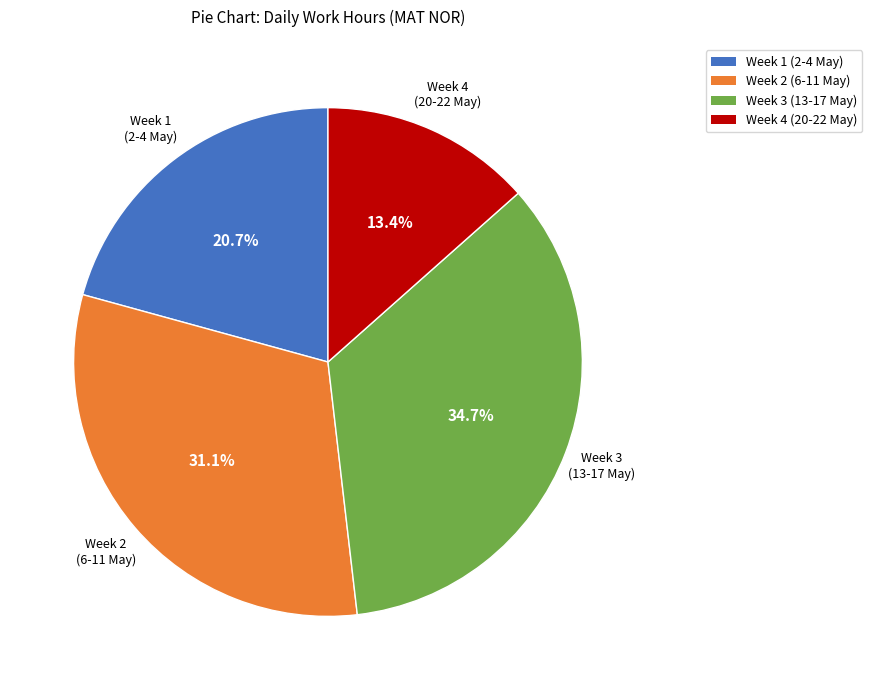

Is there any slice that represents more than half of the pie?

No